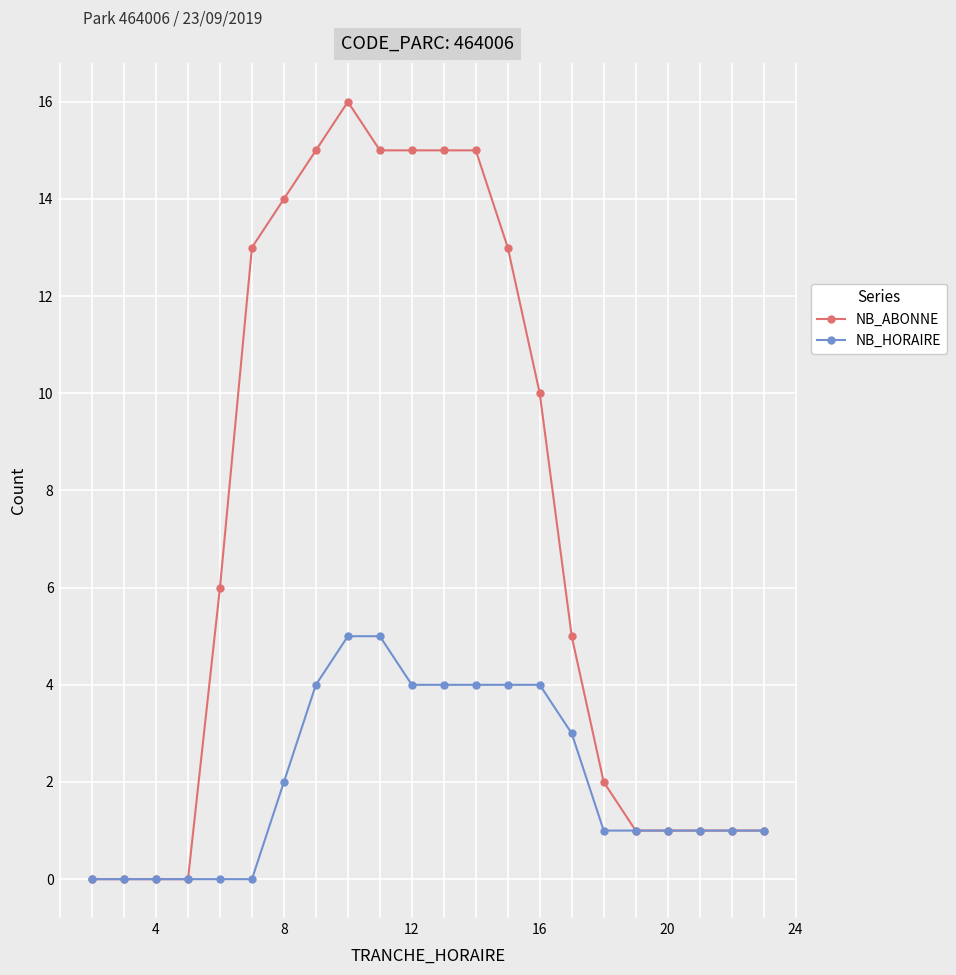

How many data points does each series have?

22